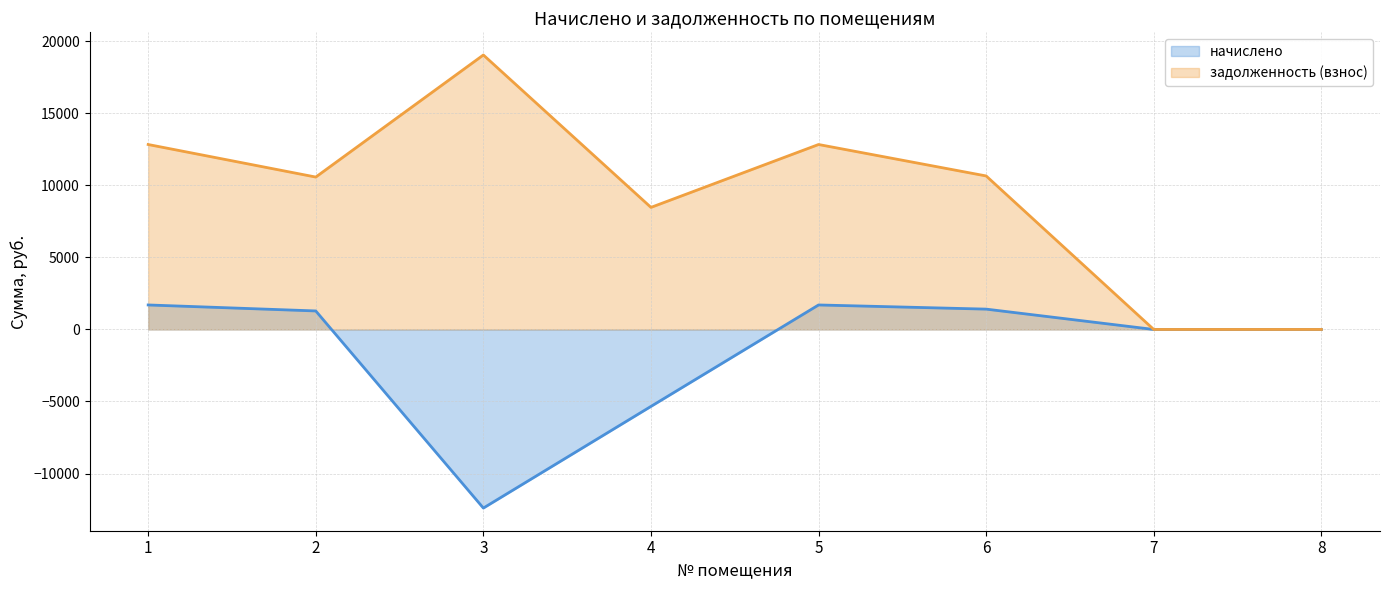

At which label does начислено first exceed 1285?

1